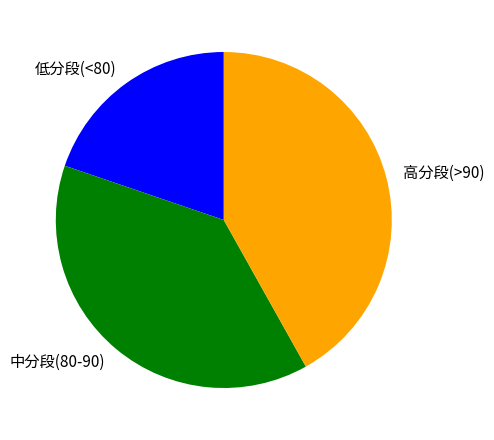

Is 低分段(<80) the majority of the pie?

No